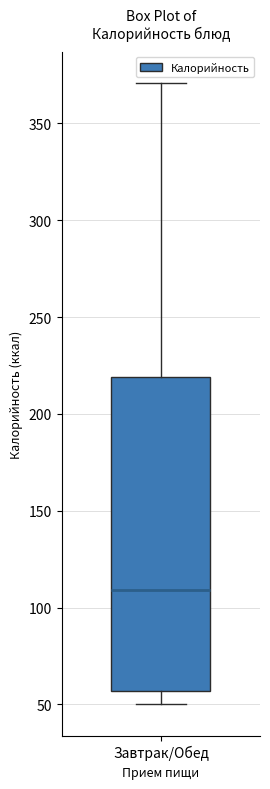

Read this box plot against the y-axis: the position of the median line, the range covered by the box, and the ends of both whiskers. The values are not printed on the chart, so give them approximately, as read against the axis.

median 110, box 55 to 220, whiskers 50 to 370